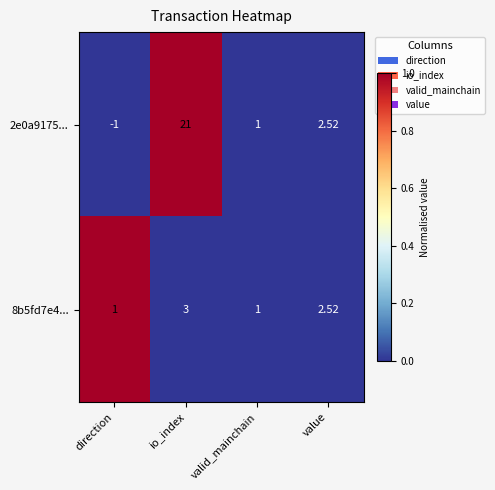

List the series in order of their peak value, highest first.

2e0a9175..., 8b5fd7e4...